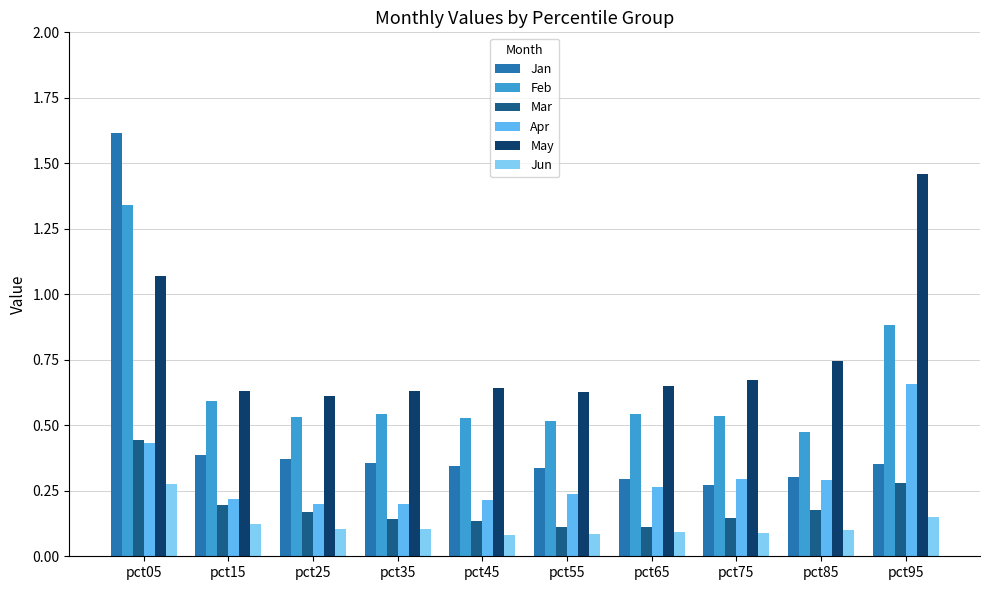

Which label corresponds to the largest value in the chart?

pct05